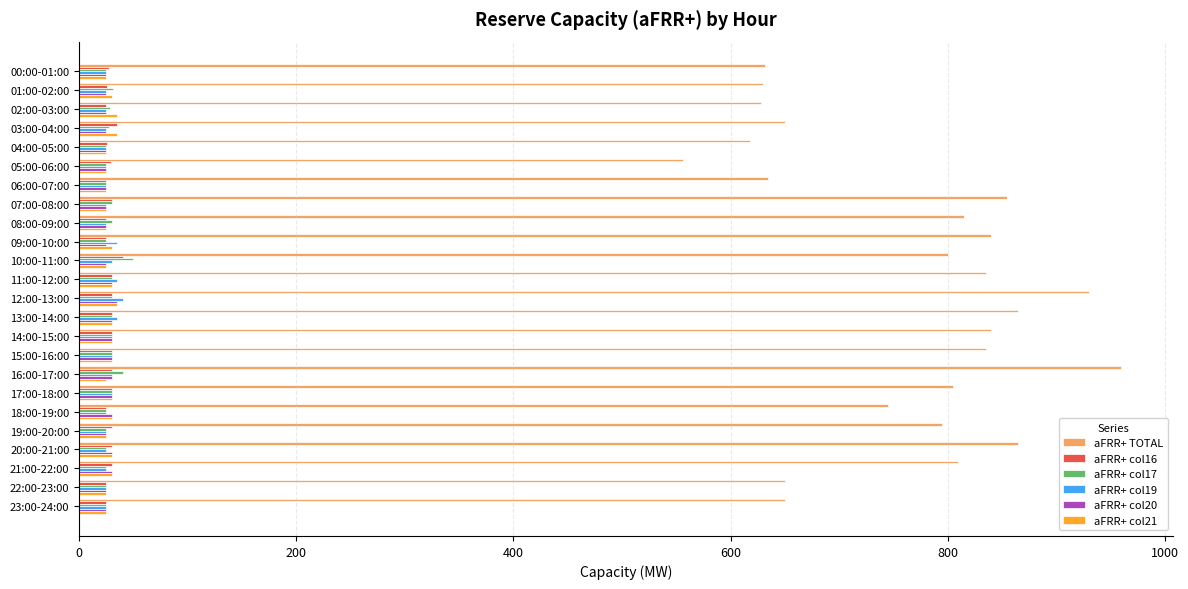

Which series has the widest spread of values?

aFRR+ TOTAL